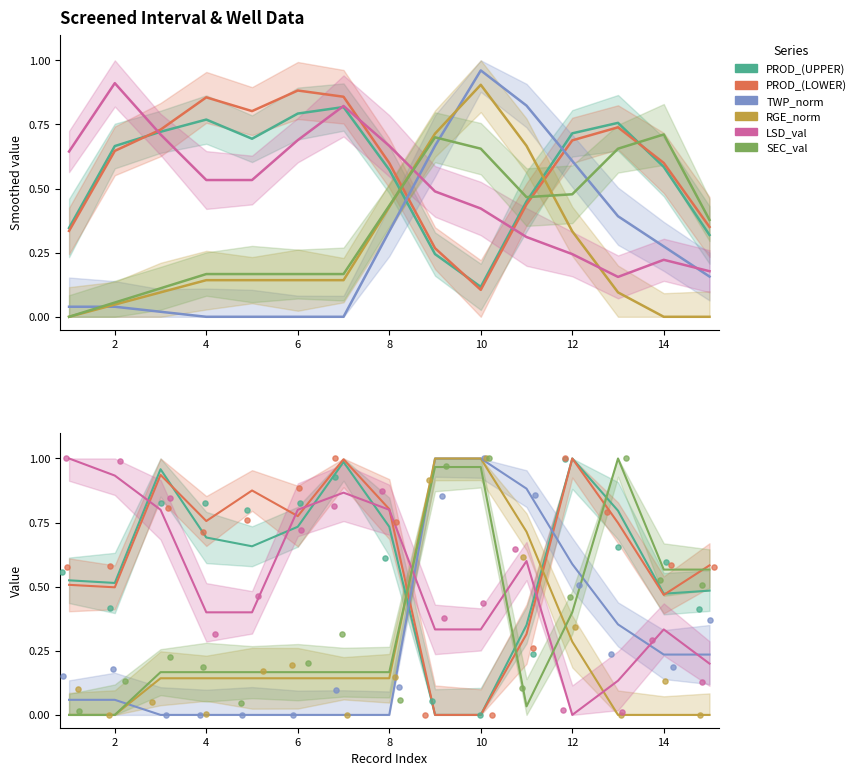

Which series contains the lowest Y value?

PROD_(UPPER)